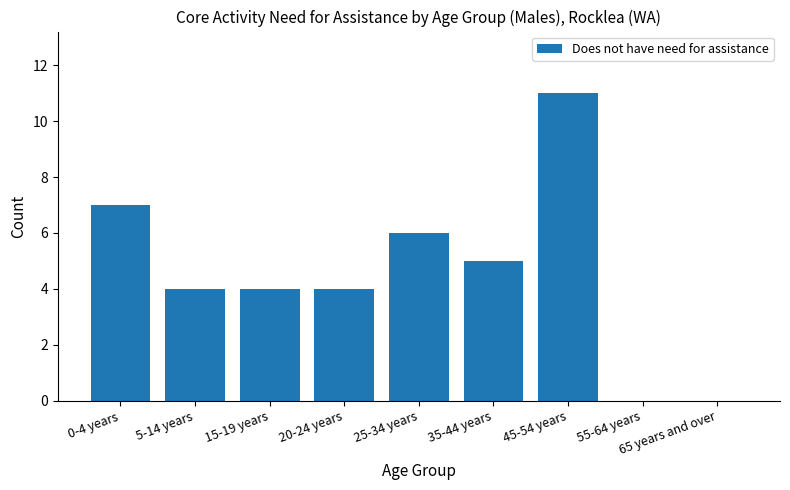

Reading left to right, transcribe all the data shown in this chart.

7	4	4	4	6	5	11	0	0